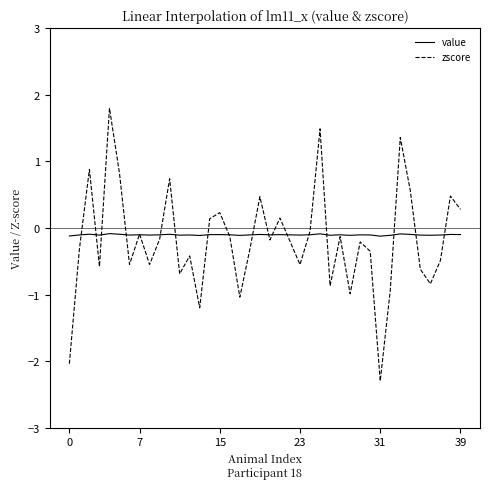

What is the lowest value of the zscore series?

-2.3